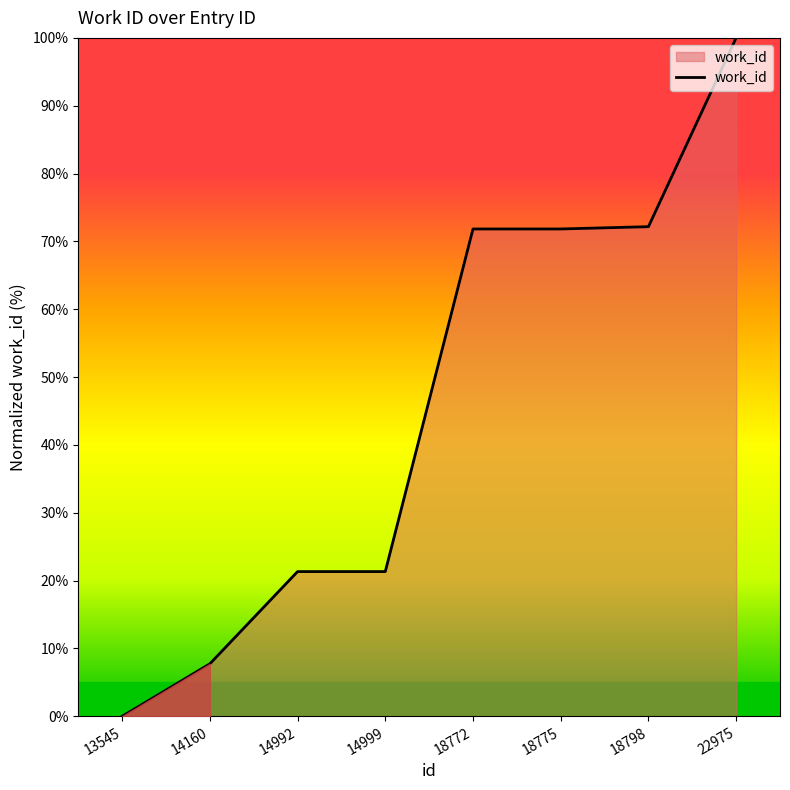

Approximately how many times larger is the value at 14160 compared to 22975?

0.1